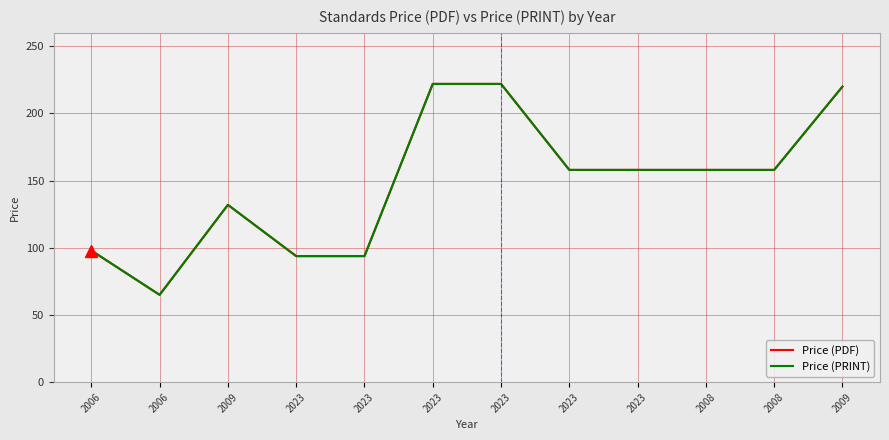

Where is the first local minimum for Price (PDF)?

2006